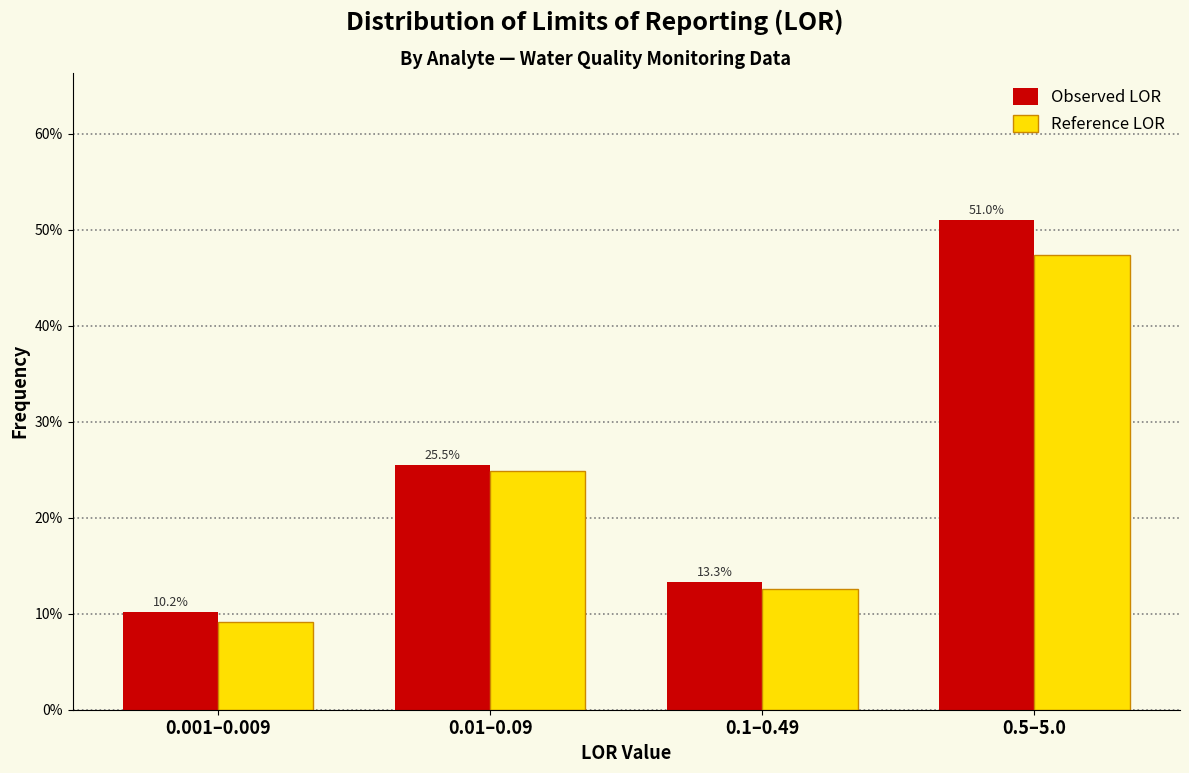

Reading left to right, what are all the values shown in this chart?

Observed LOR: 0.001–0.009=10.2	0.01–0.09=25.5	0.1–0.49=13.3	0.5–5.0=51.0
Reference LOR: 0.001–0.009=9.2	0.01–0.09=24.8	0.1–0.49=12.5	0.5–5.0=47.3